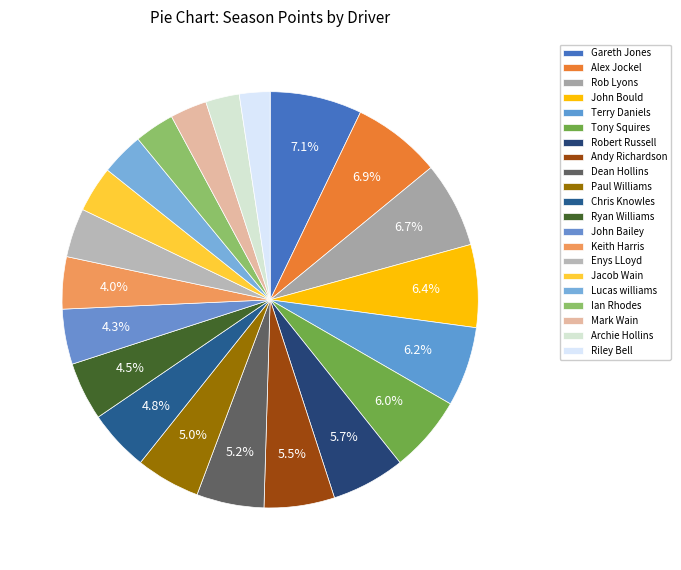

The Terry Daniels slice represents 18% of the pie. True or false?

False